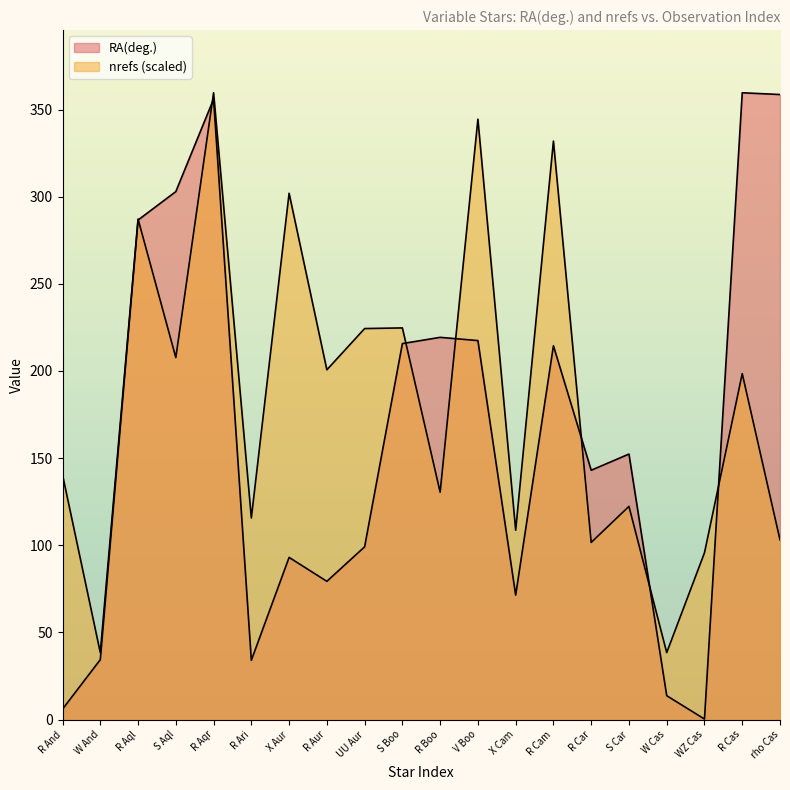

How many data points in nrefs are less than 198?

10